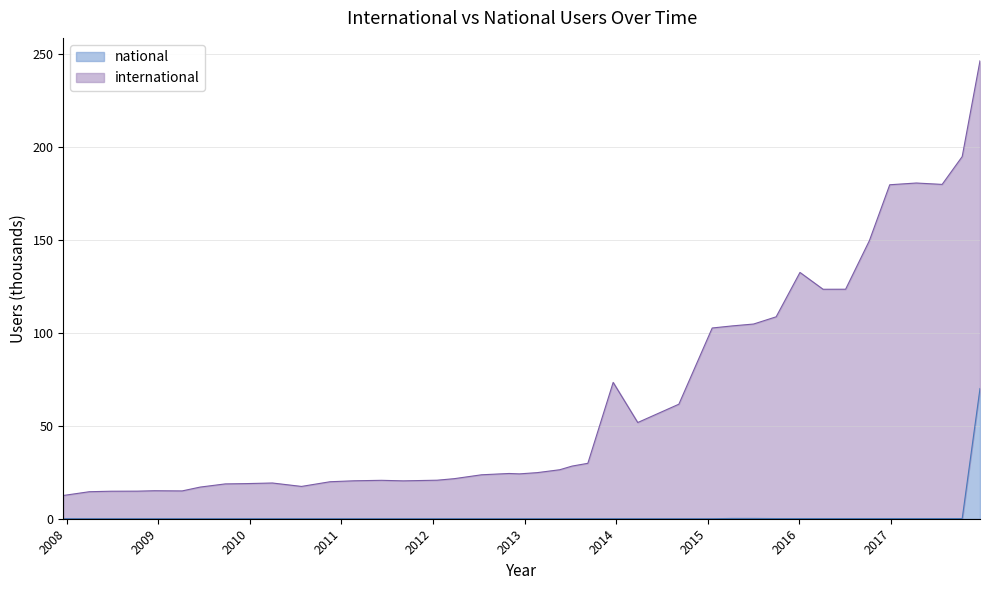

What is the total value across all series at 2012-01-18?

20.7